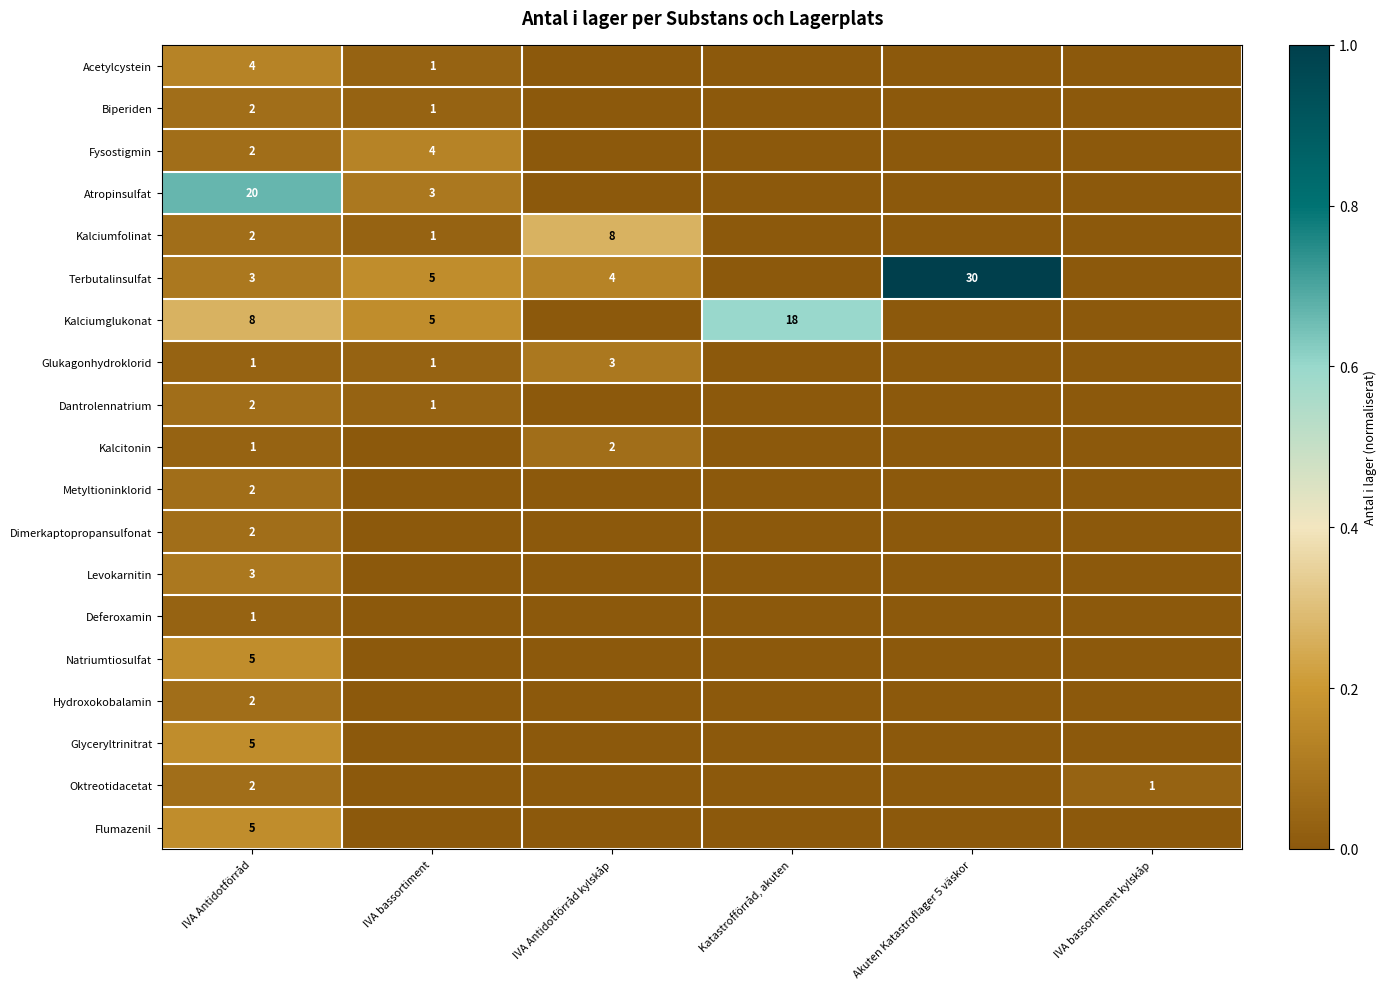

The value of Terbutalinsulfat at IVA Antidotförråd kylskåp is 5. True or false?

False